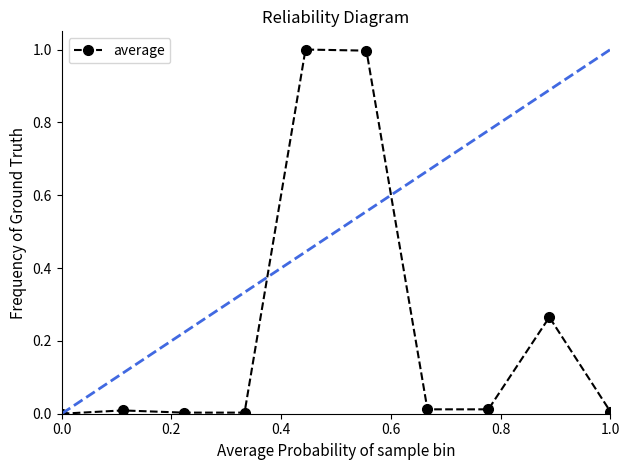

What is the difference between the maximum and minimum values?

1.0